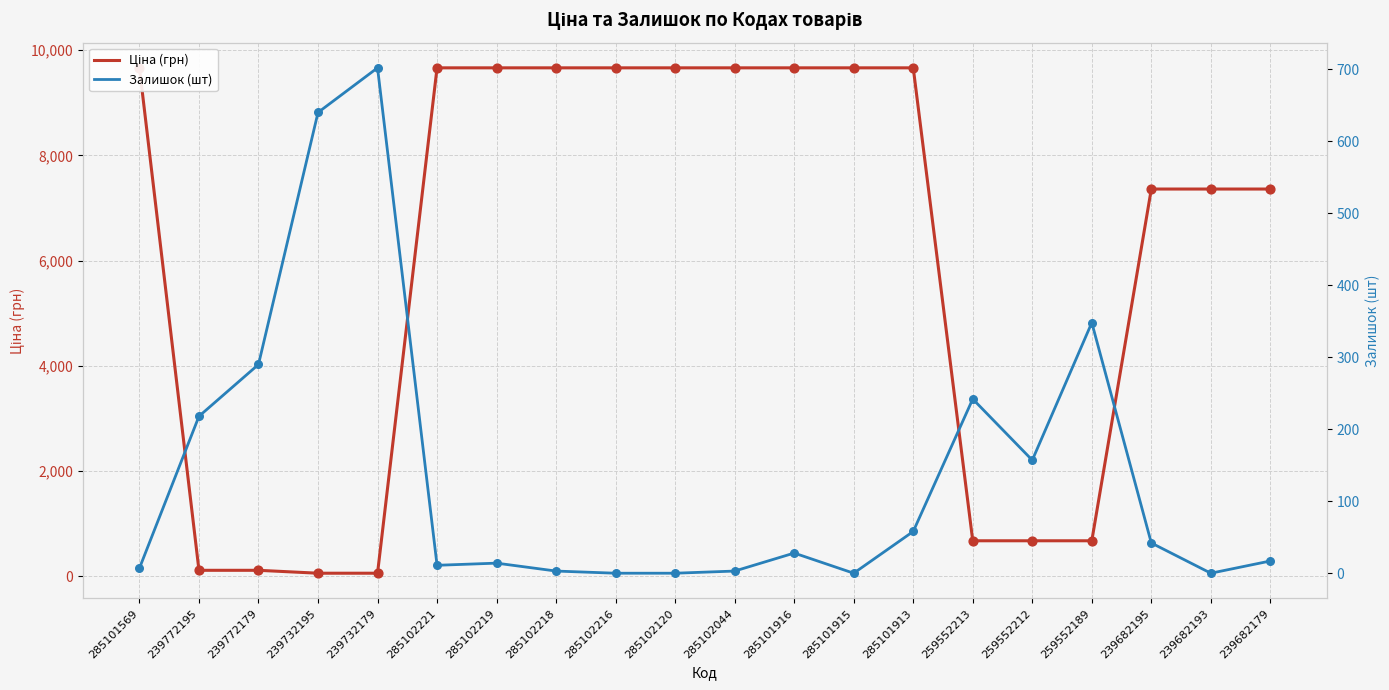

What is the total value across all series at 285102218?

9667.7